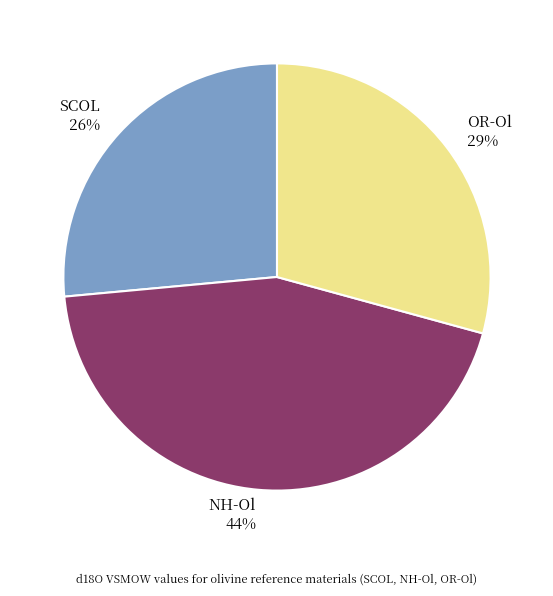

To the nearest percent, what percentage of the pie is NH-Ol?

44%